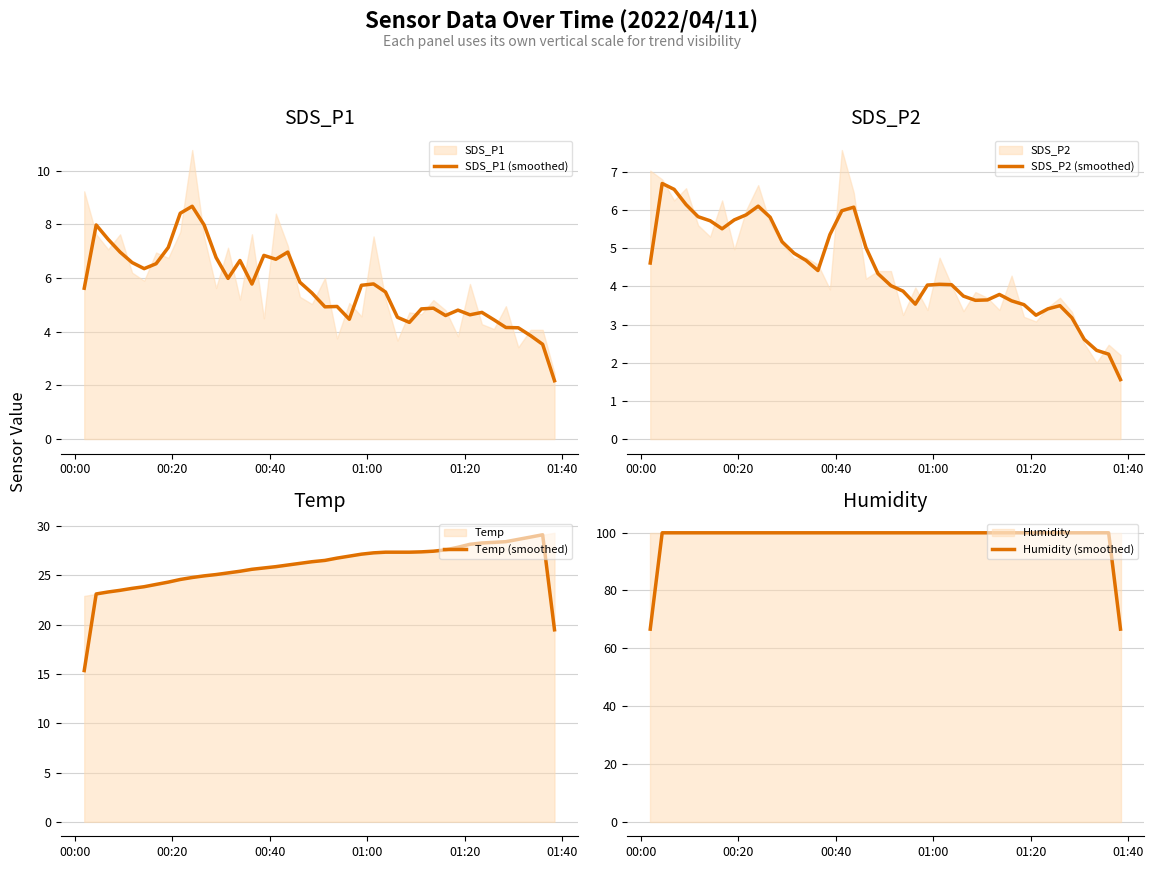

What is the minimum value for SDS_P2 (smoothed)?

1.6